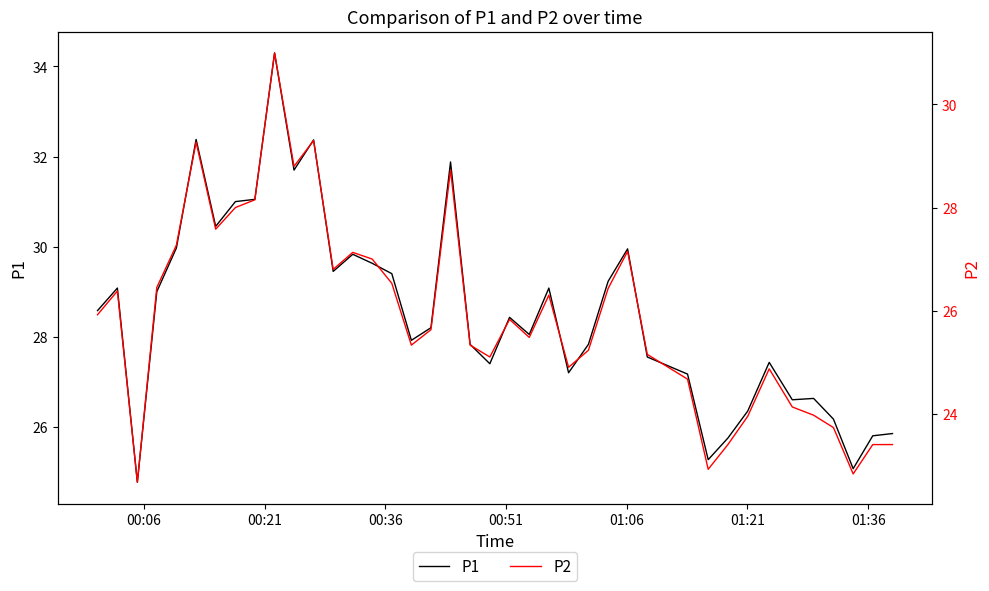

True or false: P1 has more than 0 points higher than both neighbors.

True